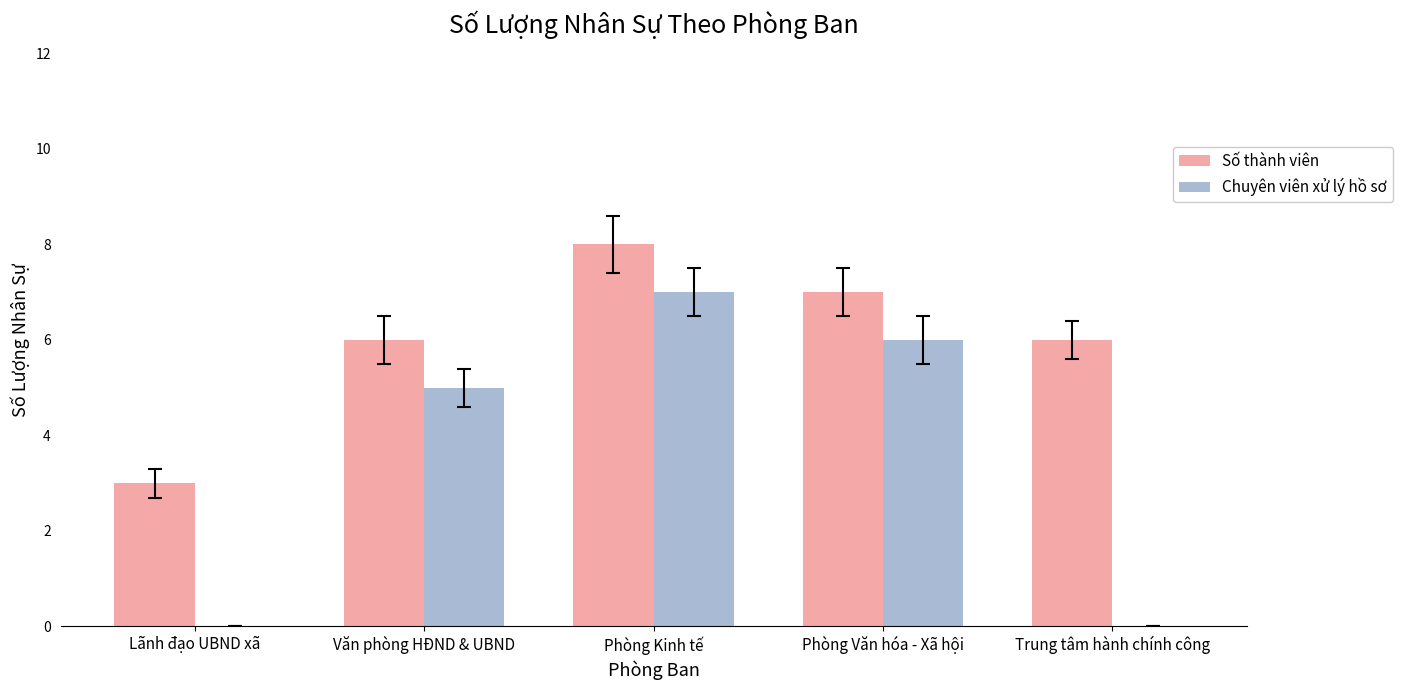

Which series changed the most between Lãnh đạo UBND xã and Phòng Văn hóa - Xã hội?

Chuyên viên xử lý hồ sơ